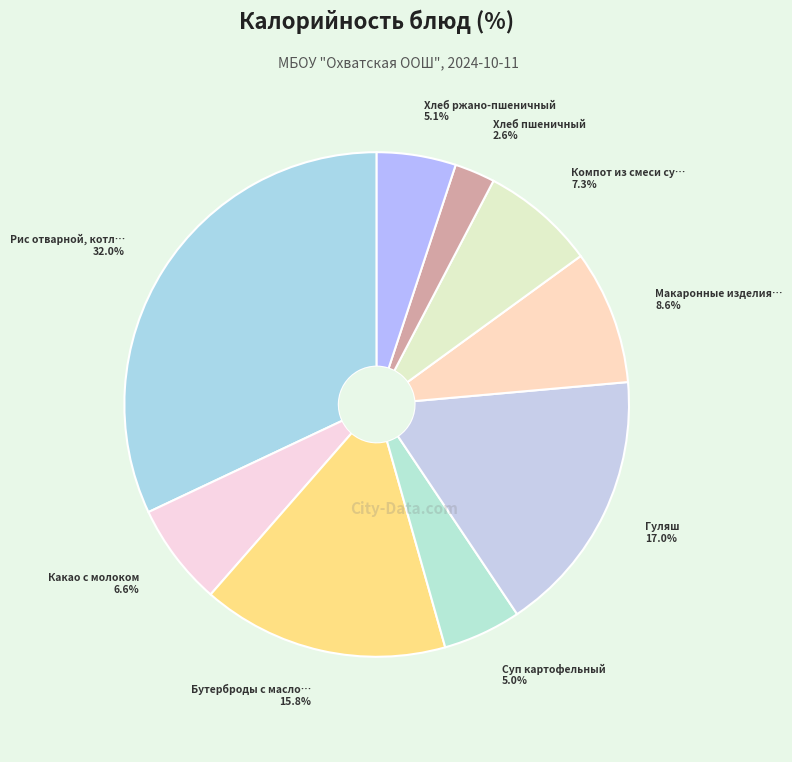

Count the number of slices in the pie.

9